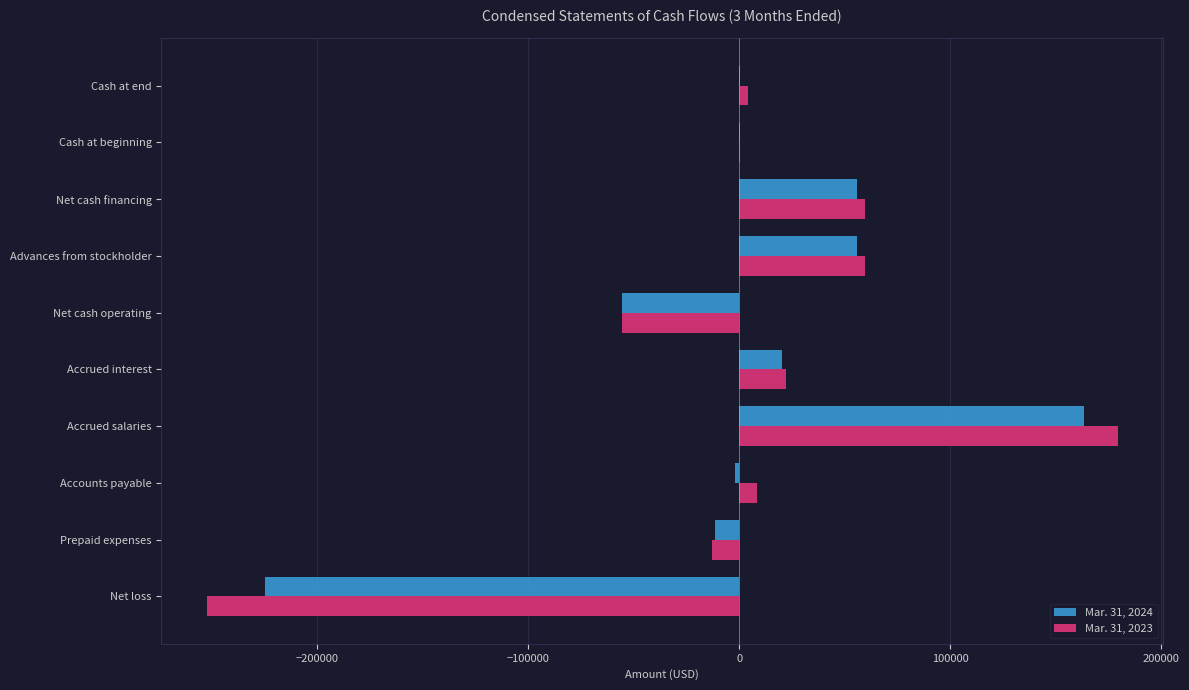

What is the total value across all series at Prepaid expenses?

-24784